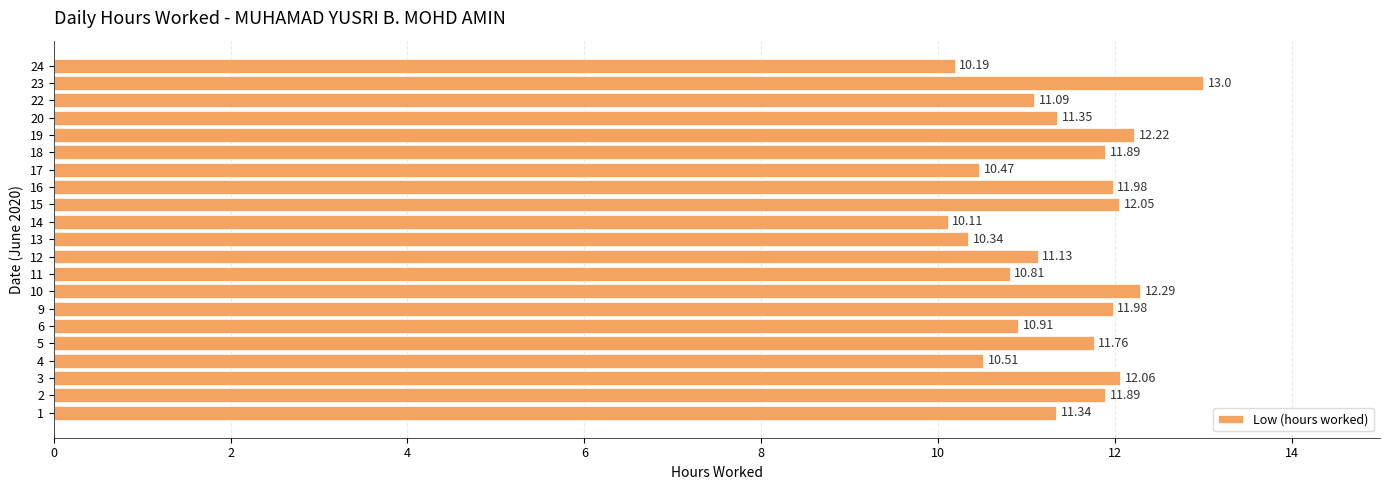

Approximately how many times larger is the value at 16 compared to 6?

1.1